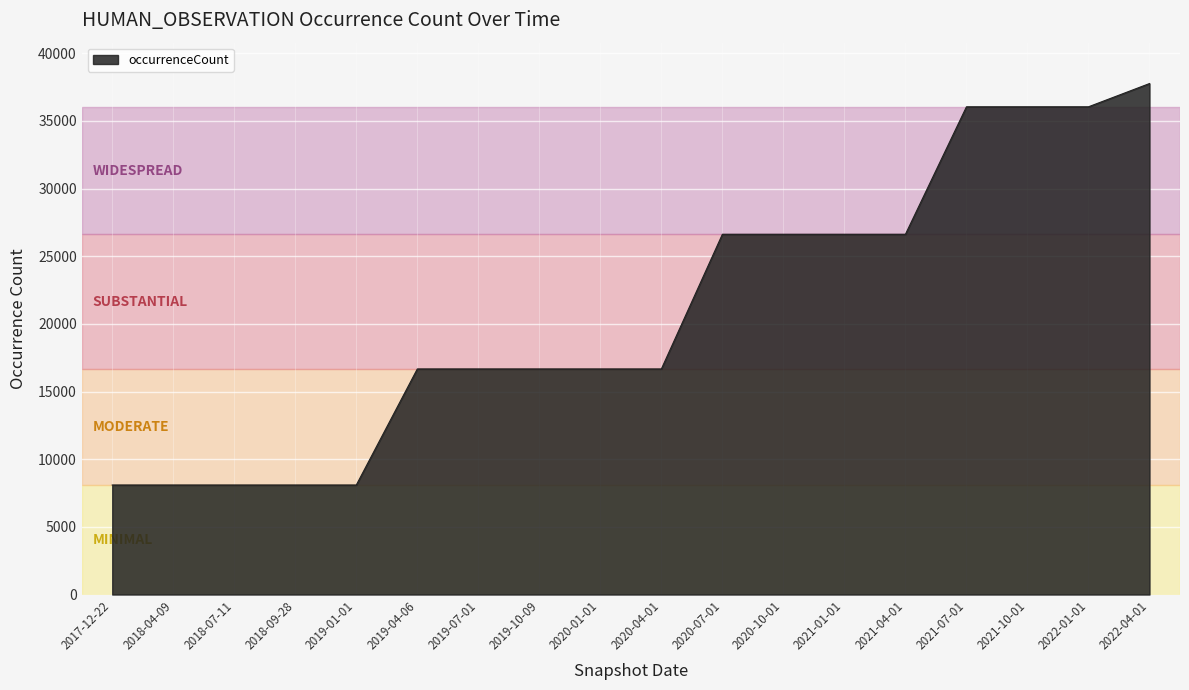

What is the difference between the maximum and minimum values?

29664